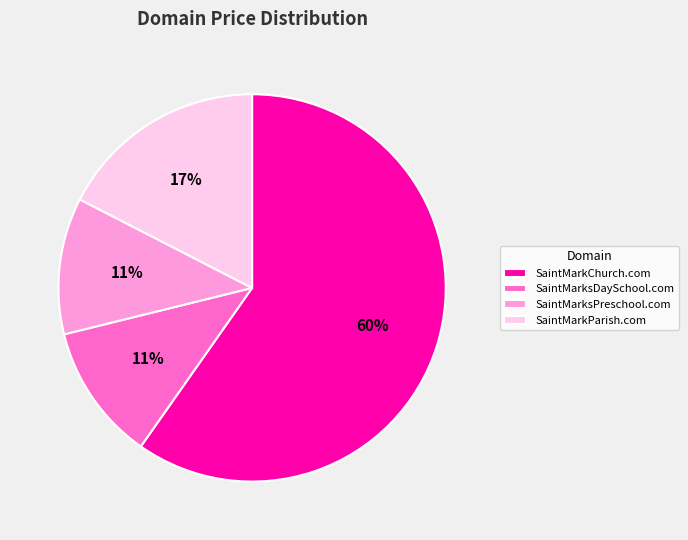

Which has a higher value, SaintMarkParish.com or SaintMarkChurch.com?

SaintMarkChurch.com